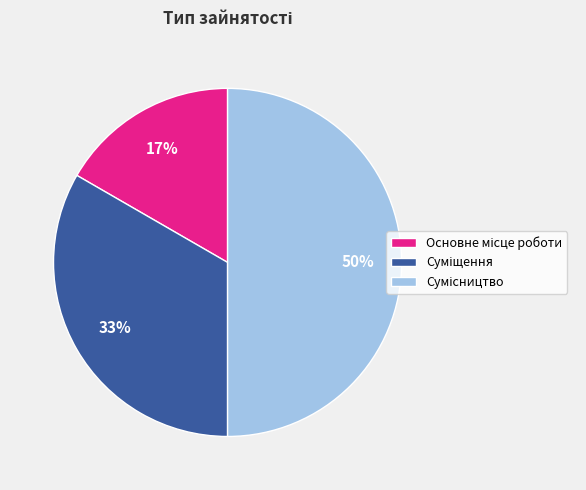

To the nearest percent, what is the difference between the largest and smallest slice percentages?

33%